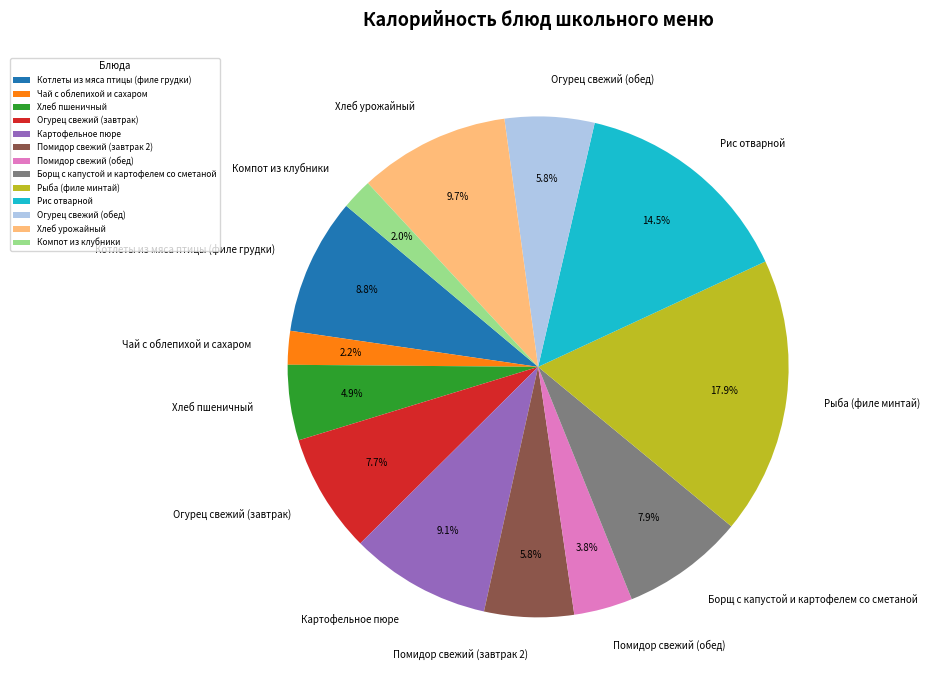

Which has a higher value, Огурец свежий (обед) or Помидор свежий (обед)?

Огурец свежий (обед)